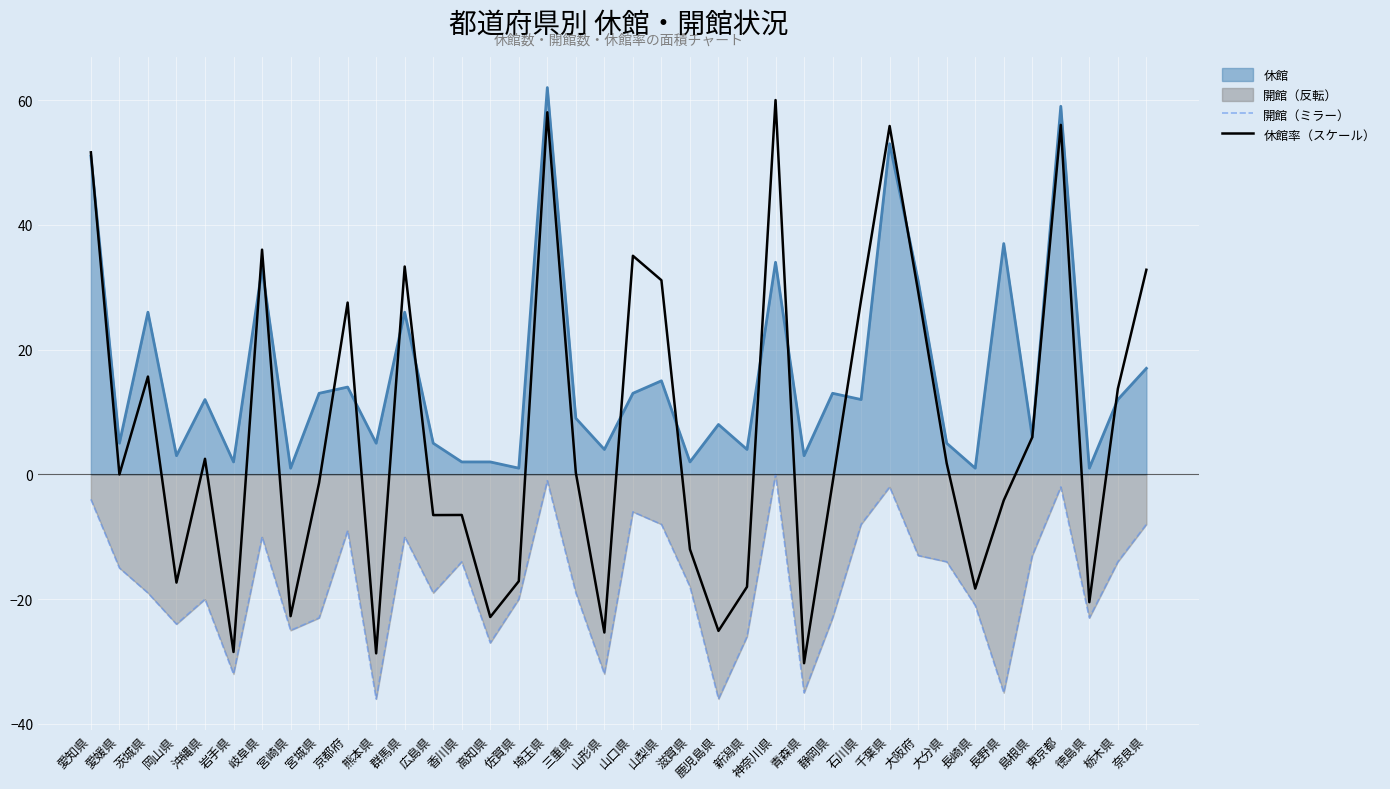

List the labels in order of 休館率（スケール） value, smallest first.

青森県, 熊本県, 岩手県, 山形県, 鹿児島県, 高知県, 宮崎県, 徳島県, 長崎県, 新潟県, 岡山県, 佐賀県, 滋賀県, 広島県, 香川県, 長野県, 宮城県, 静岡県, 愛媛県, 三重県, 大分県, 沖縄県, 島根県, 栃木県, 茨城県, 京都府, 石川県, 大阪府, 山梨県, 奈良県, 群馬県, 山口県, 岐阜県, 愛知県, 千葉県, 東京都, 埼玉県, 神奈川県